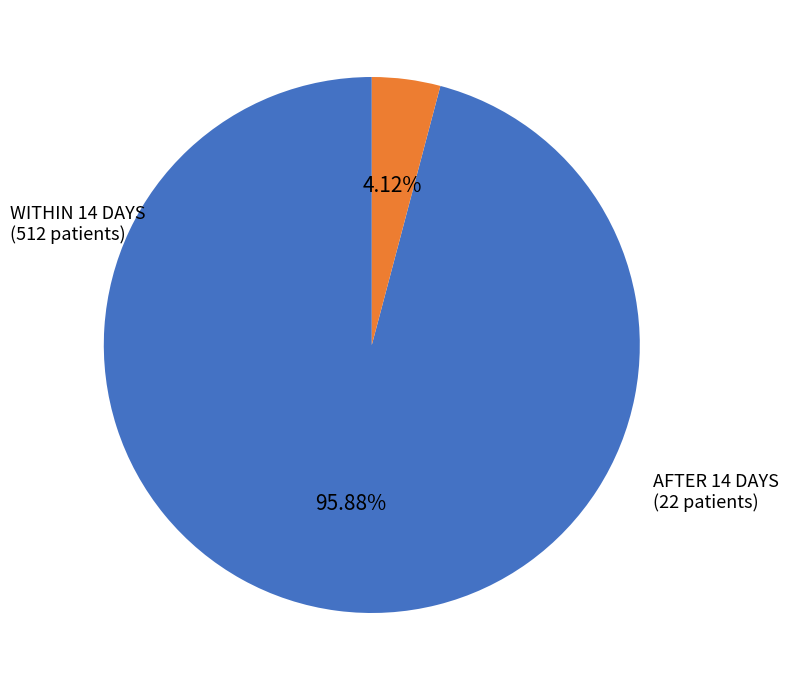

Approximately how many times larger is the value at WITHIN 14 DAYS compared to AFTER 14 DAYS?

23.3